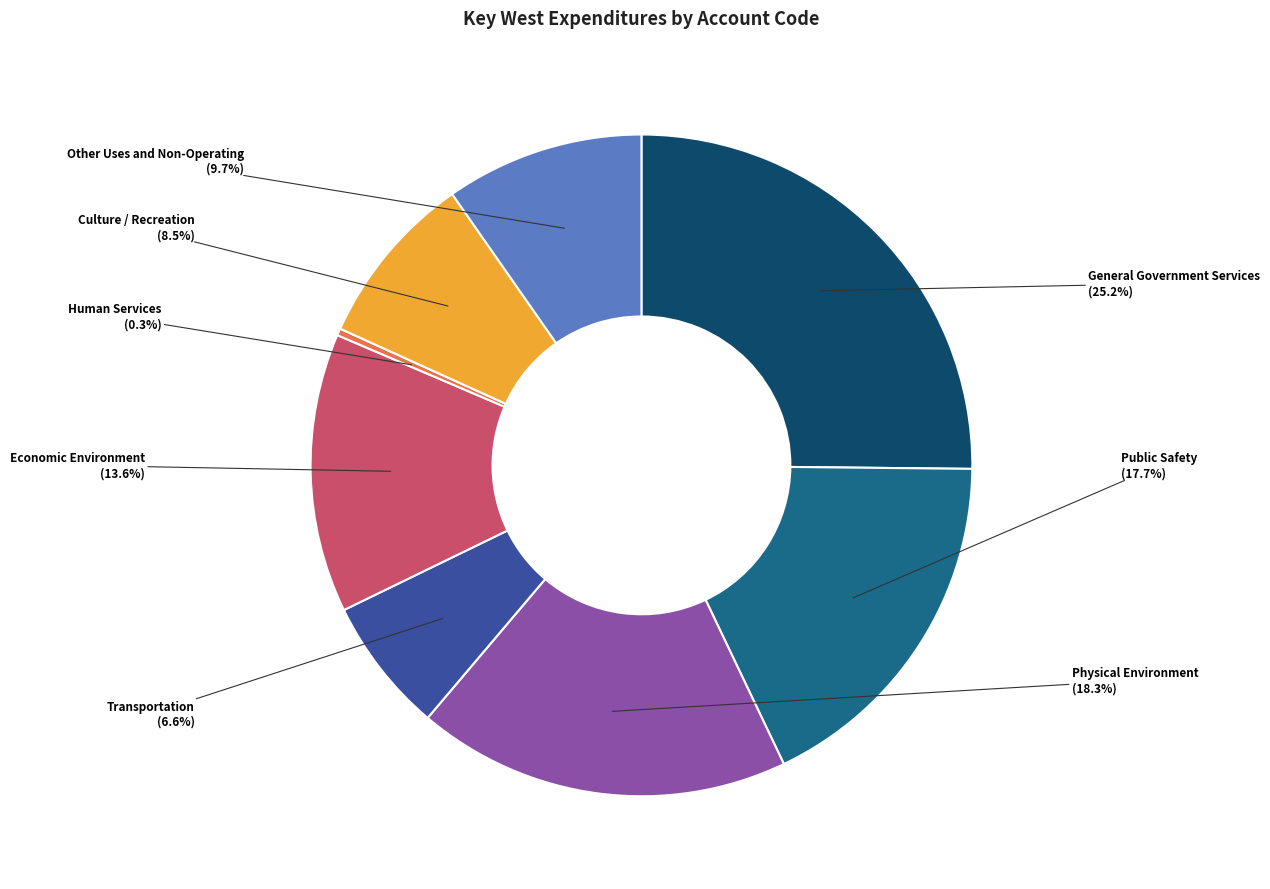

Does any single category account for the majority?

No